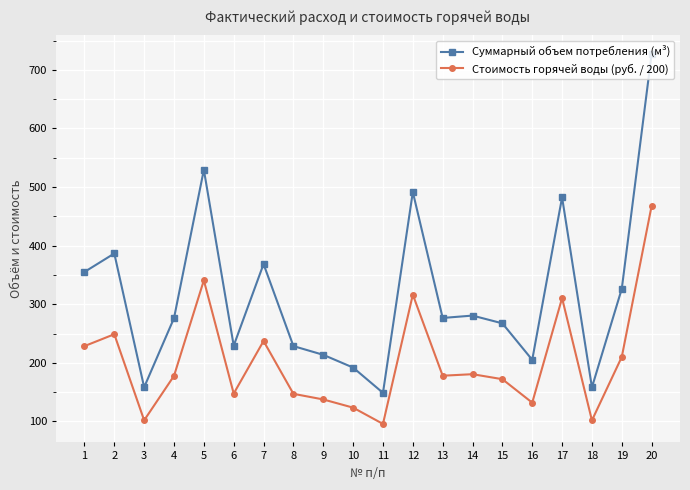

At which category is the sum across all series the highest?

20